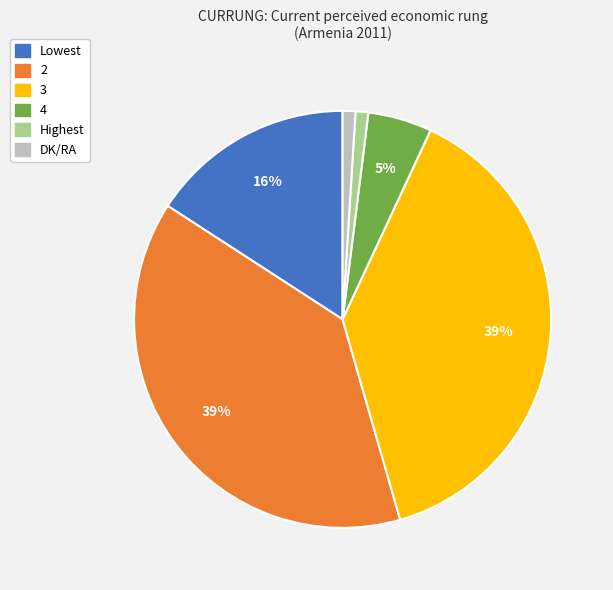

What percentage is the DK/RA slice, to the nearest percent?

1%